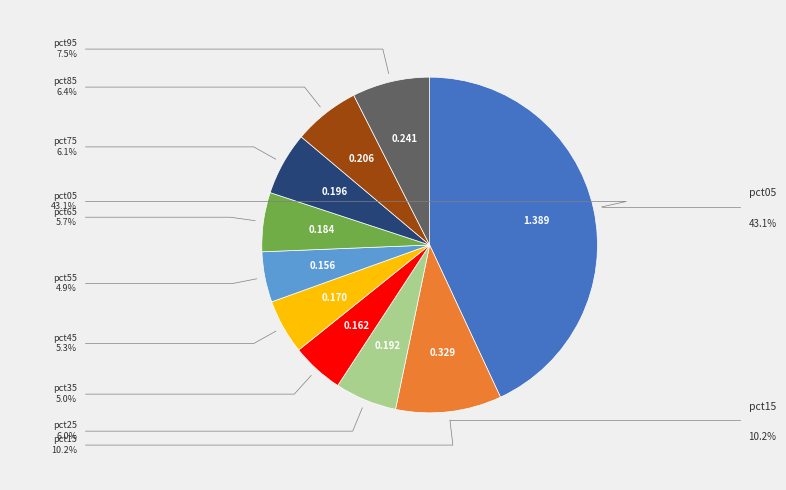

To the nearest percent, what portion does pct25 represent?

6%